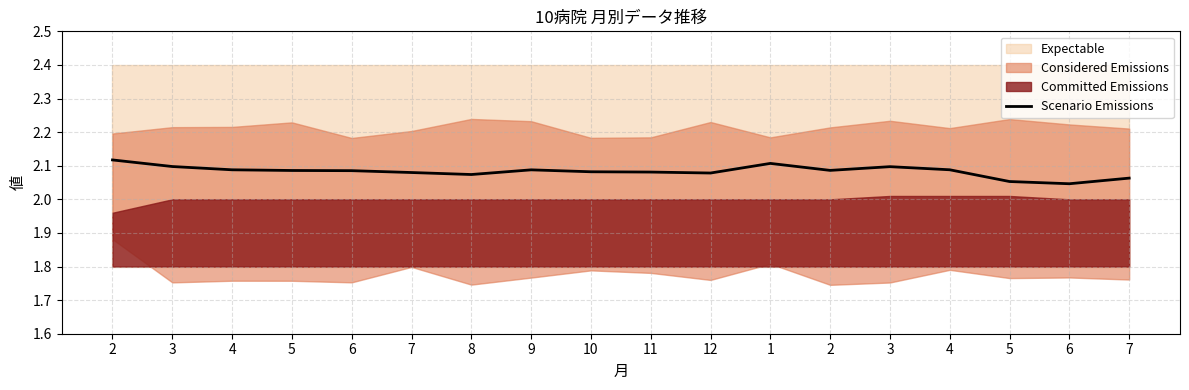

Does the chart display data point markers on the line(s)?

No